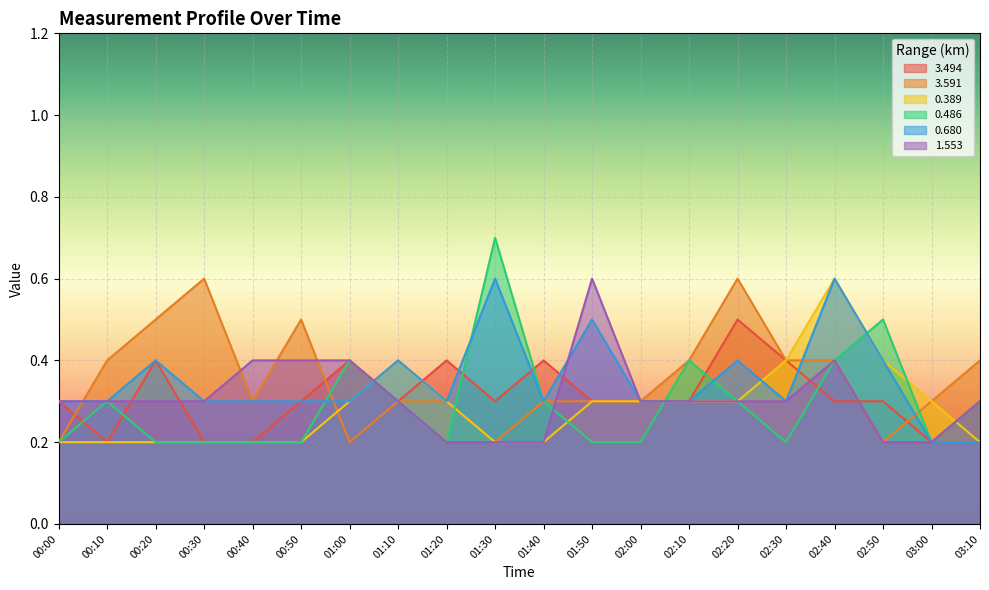

What is the difference between the 0.680 values at 03:10 and 02:00?

0.1